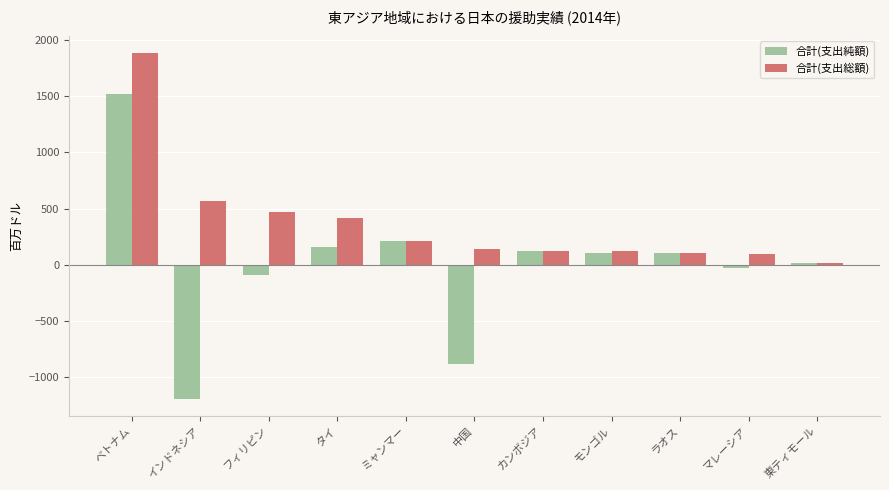

What is the label of the 4th bar from the left?

タイ